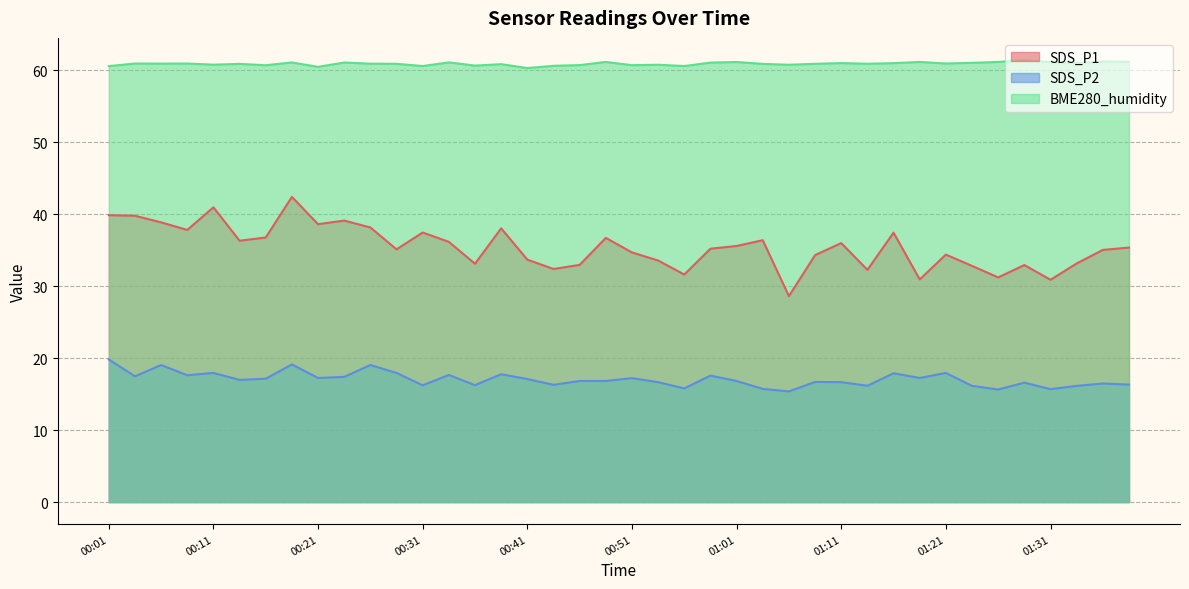

At 00:06, list the series in order from largest to smallest.

BME280_humidity, SDS_P1, SDS_P2